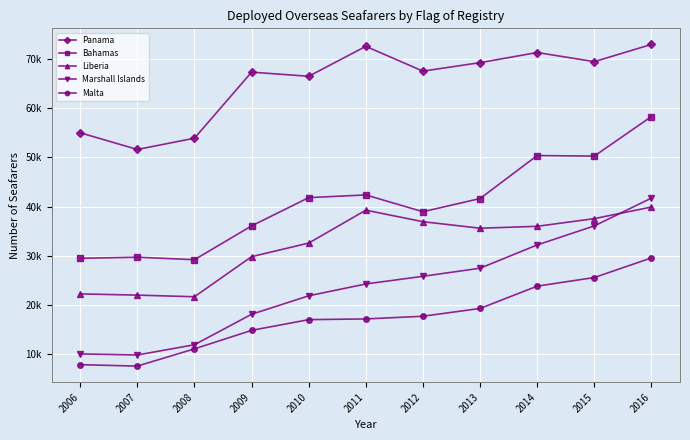

Does the chart display data point markers on the line(s)?

Yes